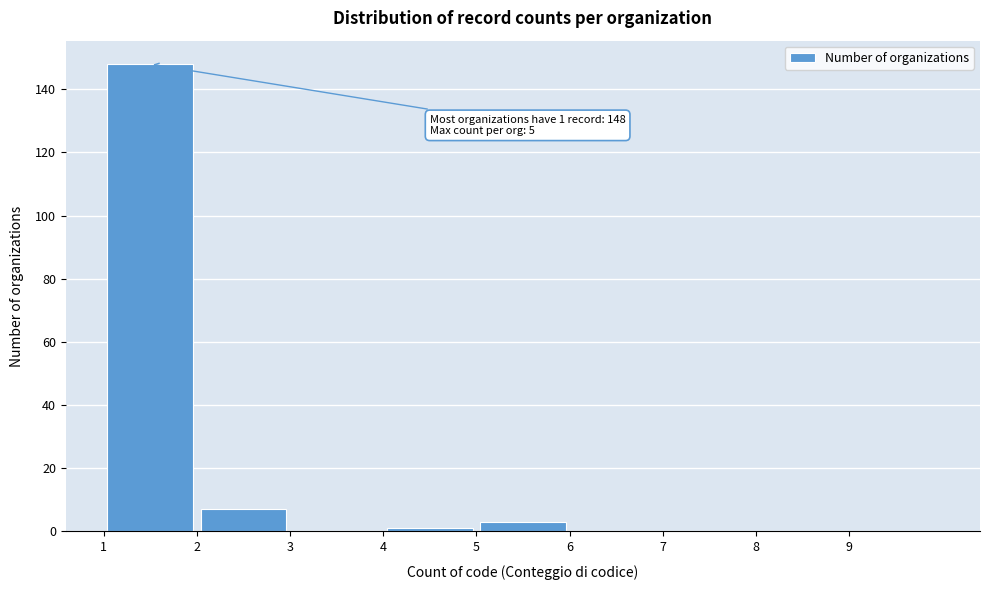

Over which range of the x-axis is the bar tallest?

1 to 2